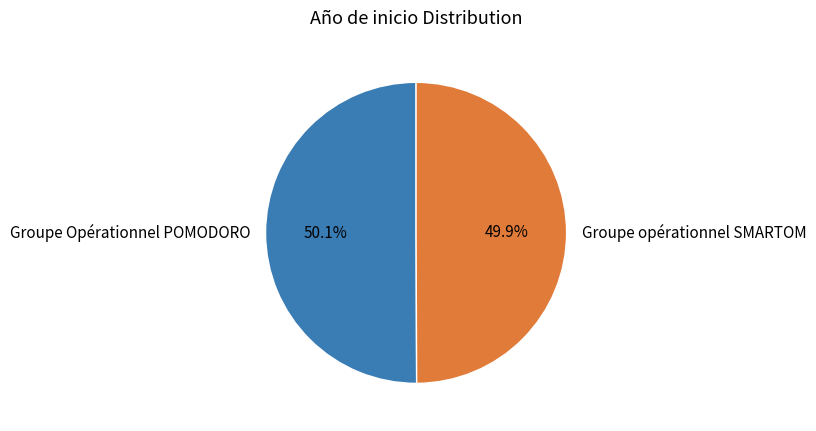

True or false: Groupe opérationnel SMARTOM accounts for 35% of the total.

False